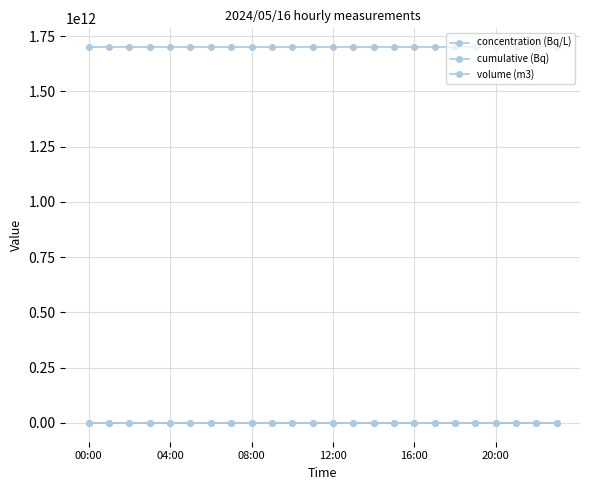

True or false: cumulative (Bq) and volume (m3) cross at least once.

False